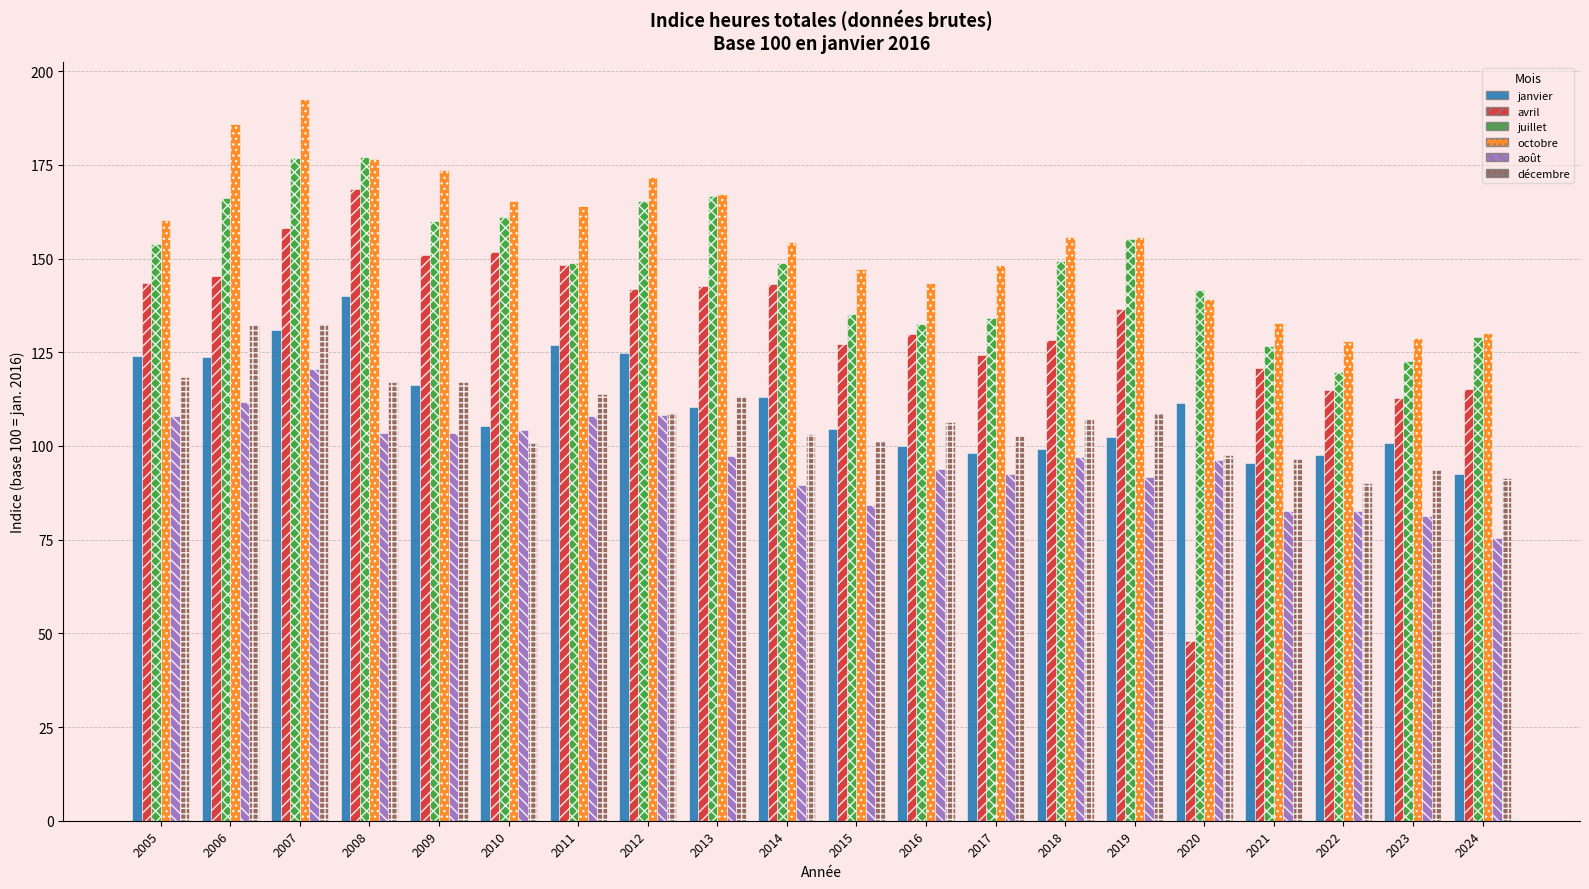

What is the value of the août bar at the 19th from the left?

81.2